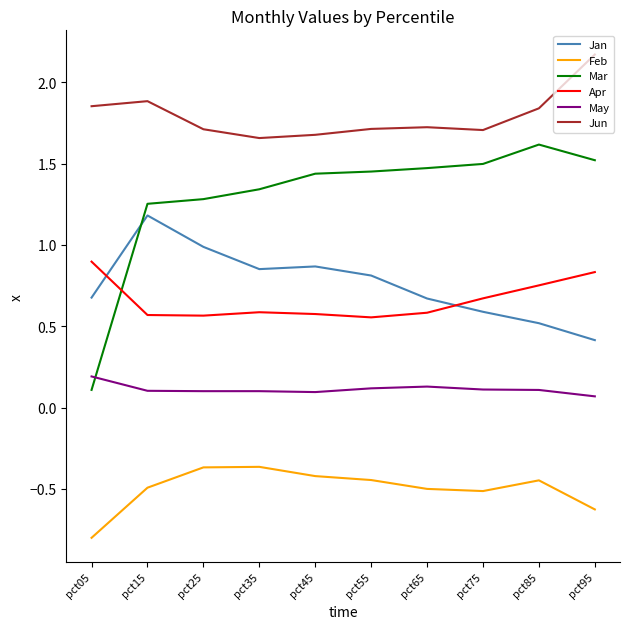

How many distinct data groups are displayed?

6